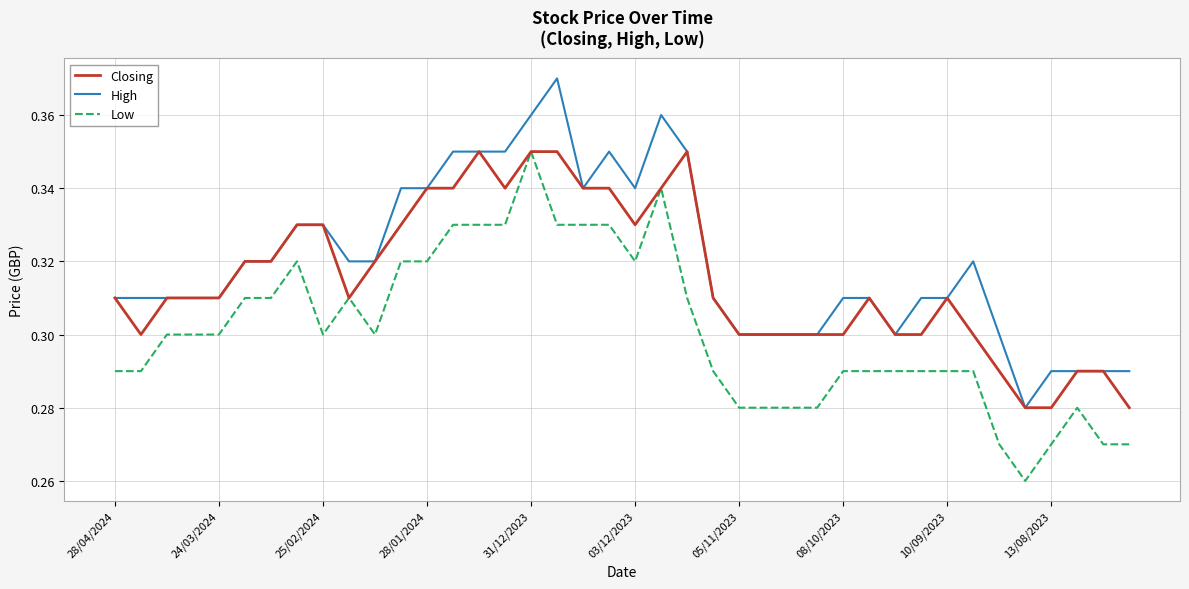

True or false: High and Low intersect in this chart.

False